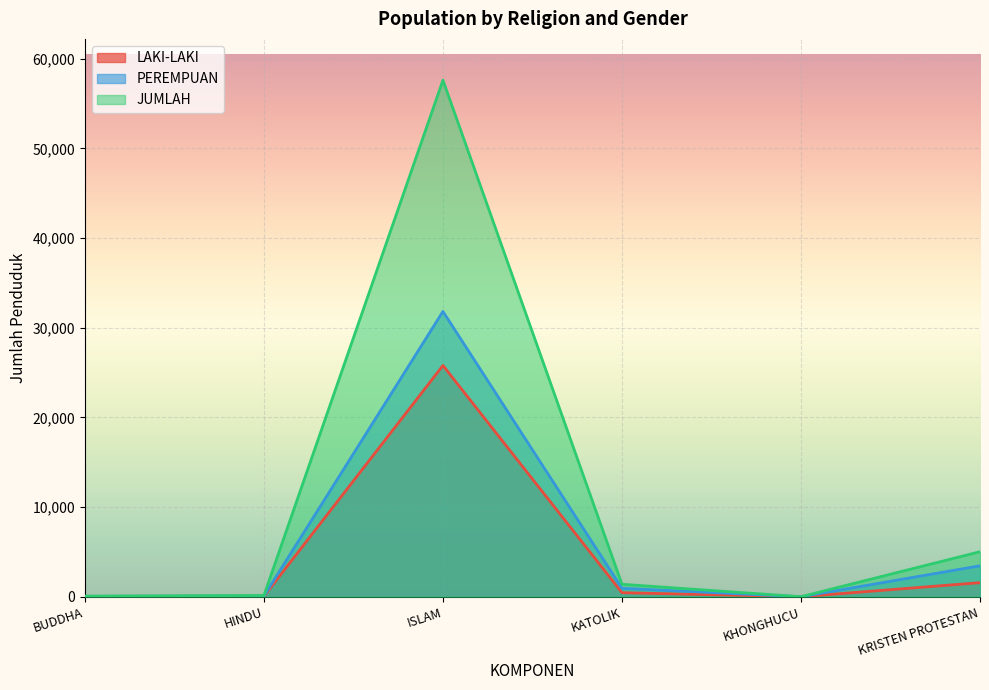

Where is the first local maximum for PEREMPUAN?

ISLAM